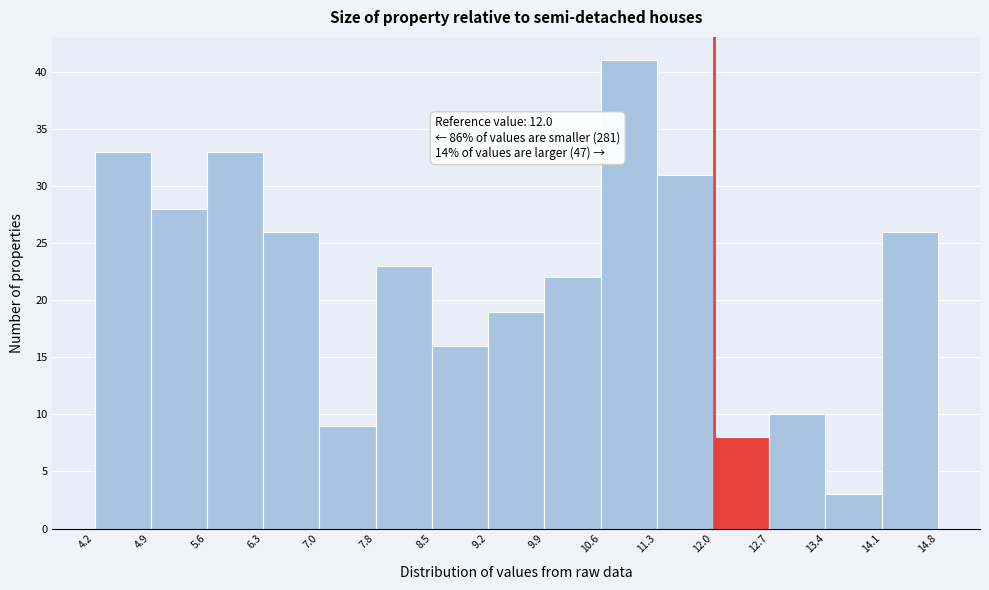

Which range on the x-axis has the tallest bar?

10.6 to 11.3